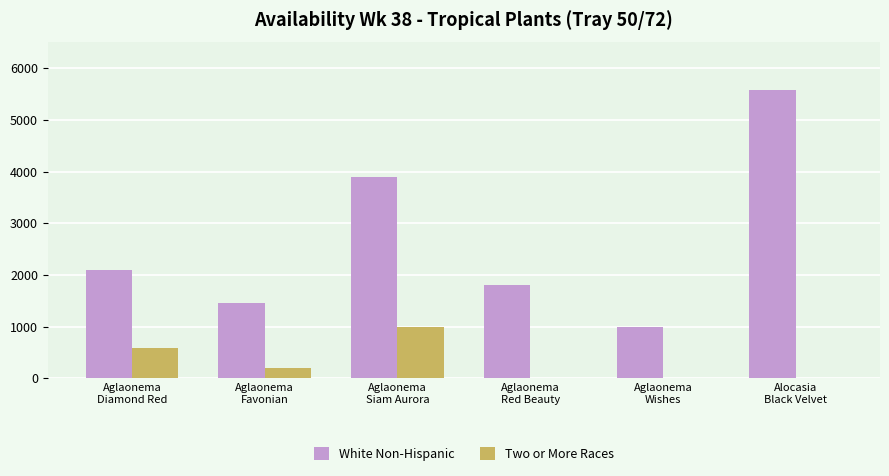

The White Non-Hispanic series shows 1800 at Aglaonema
Red Beauty. True or false?

True